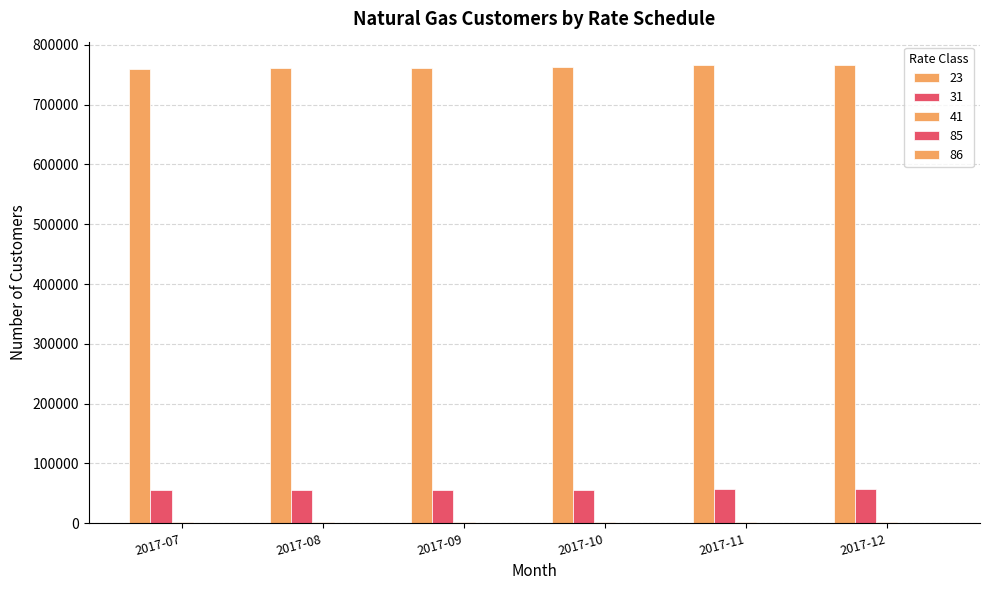

The value of 31 at 2017-12 is 56574. True or false?

True